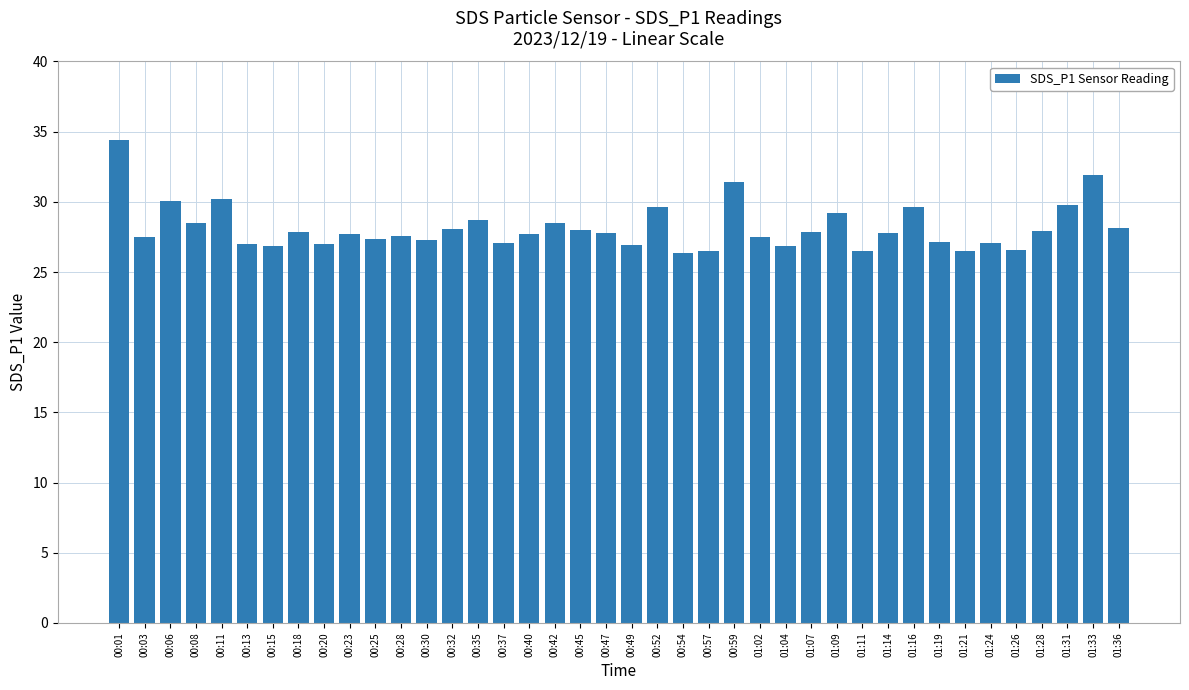

What value does the data have at 00:40?

27.7